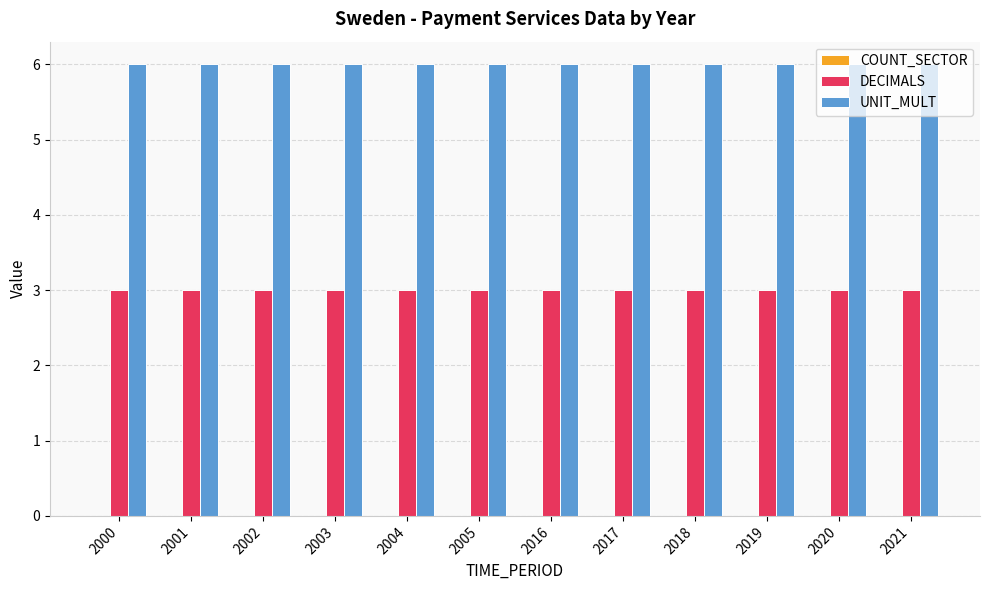

Is the value of DECIMALS at 2018 greater than the value of UNIT_MULT at 2020?

No